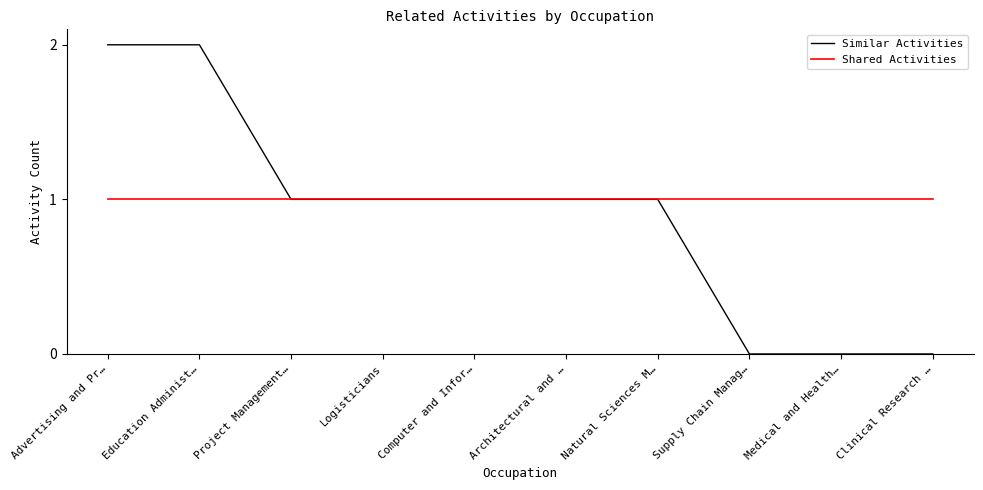

Is it true that Similar Activities equals 1 at Logisticians?

True